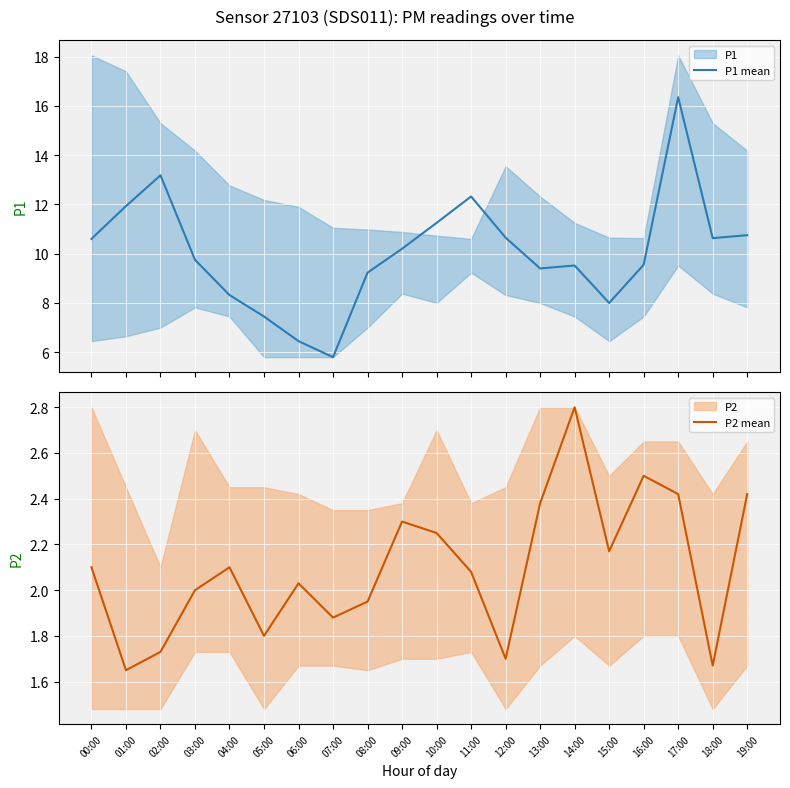

How many data points in P1 mean are less than 10?

10